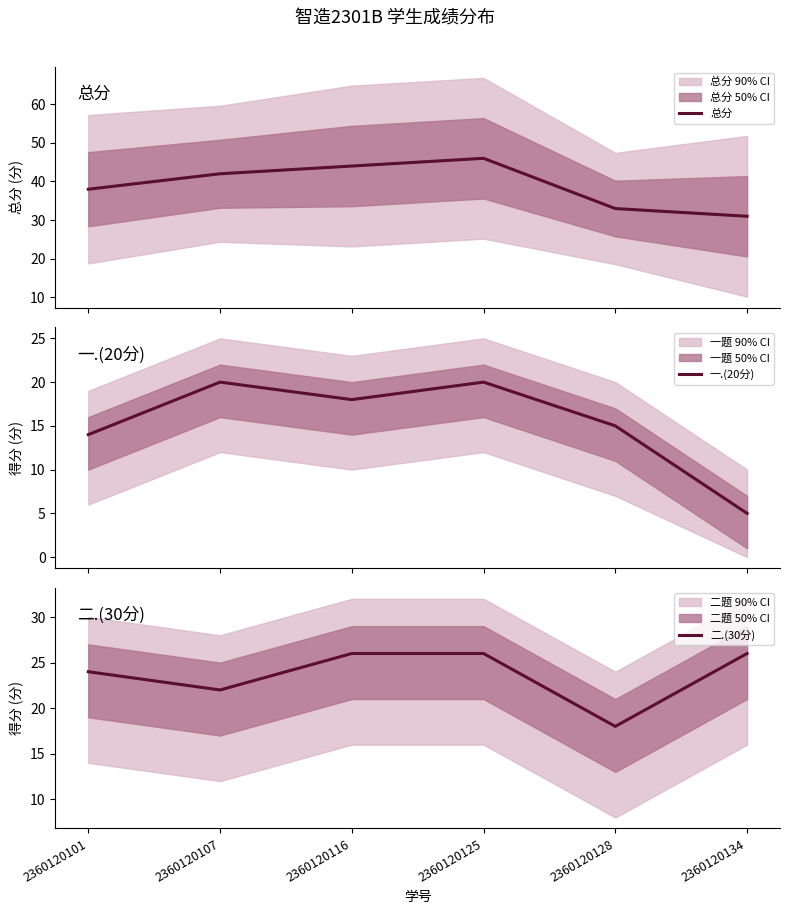

The 二.(30分) series shows 22 at 2360120107. True or false?

True